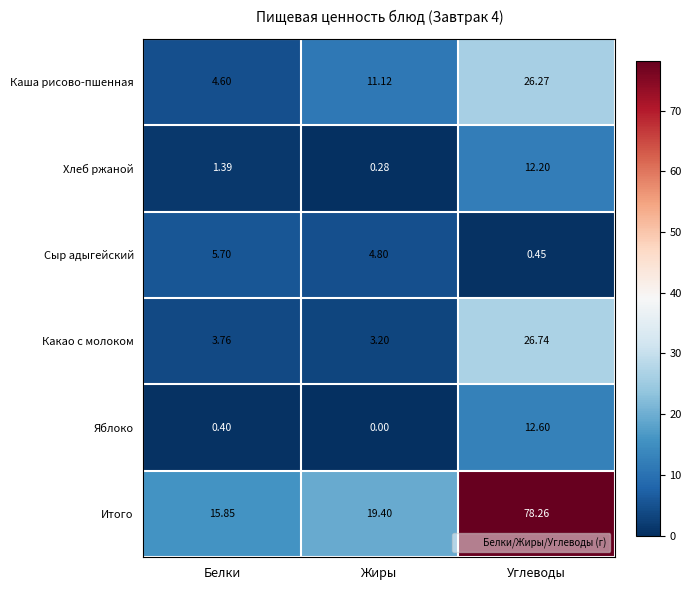

List the labels in order of Яблоко value, smallest first.

Жиры, Белки, Углеводы